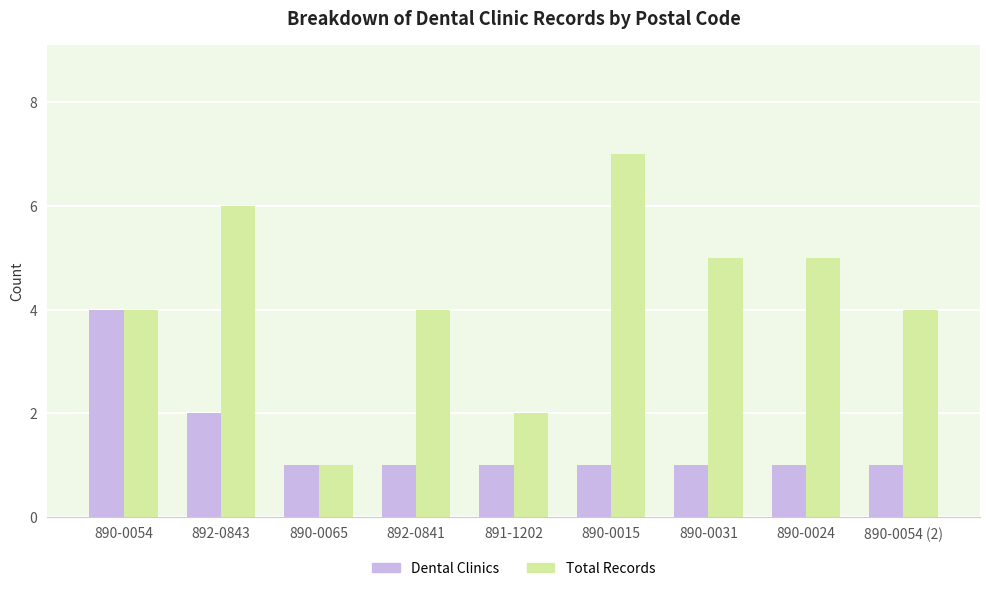

Reading right to left, list all the values displayed in this chart.

Dental Clinics: 1	1	1	1	1	1	1	2	4
Total Records: 4	5	5	7	2	4	1	6	4